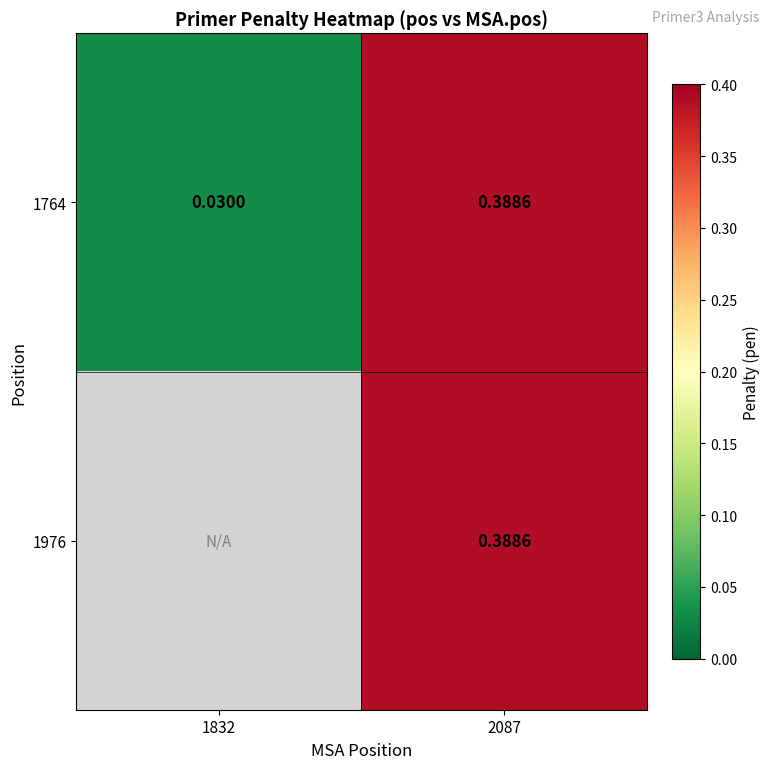

Which series changed the most between 1832 and 2087?

1764